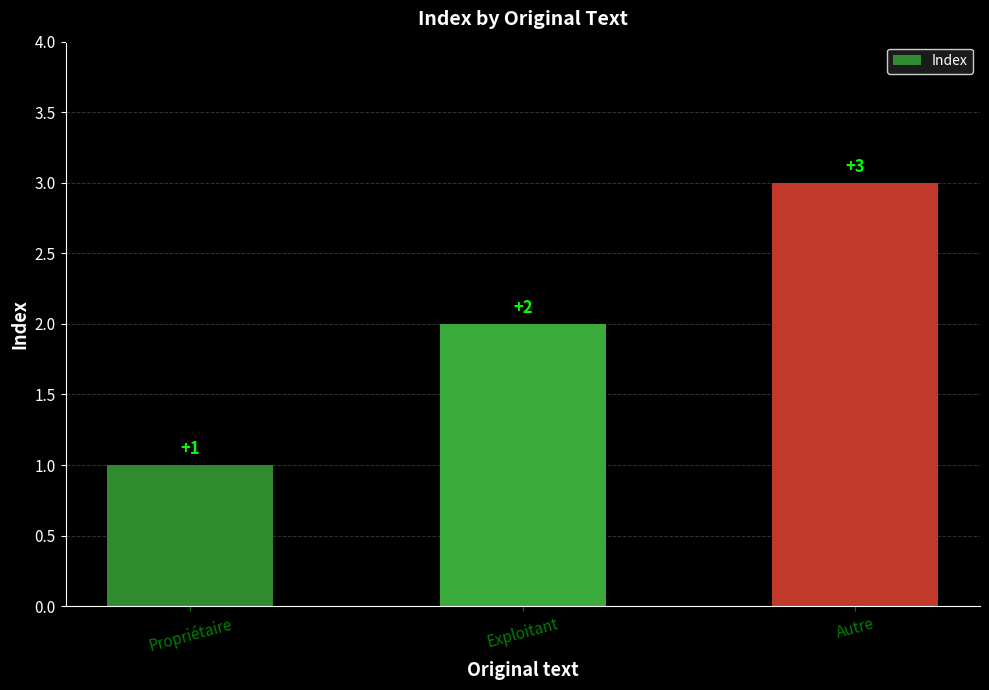

Rank the categories by value from lowest to highest.

Propriétaire, Exploitant, Autre